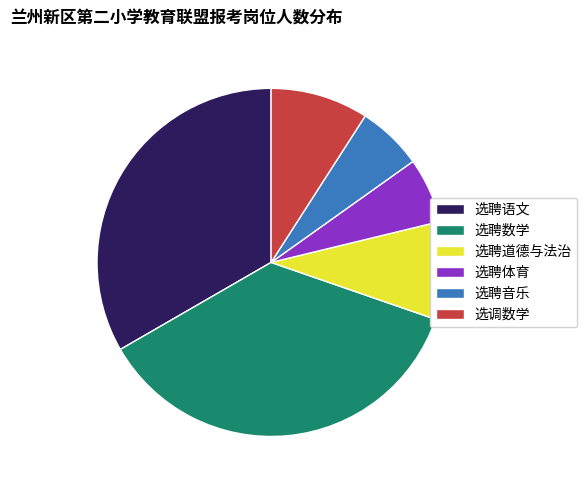

Count the number of slices in the pie.

6